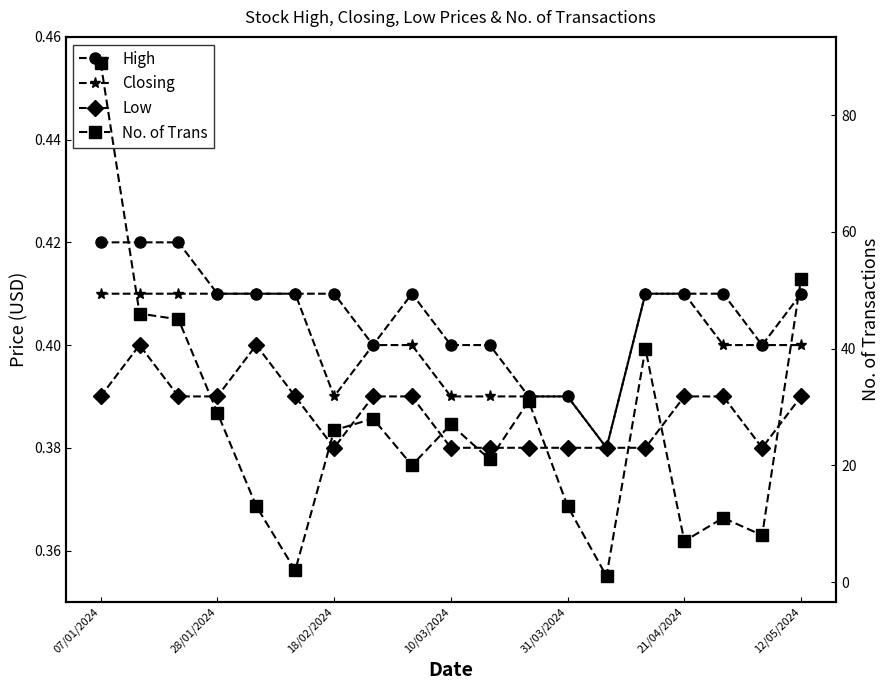

How many data points does each series have?

19